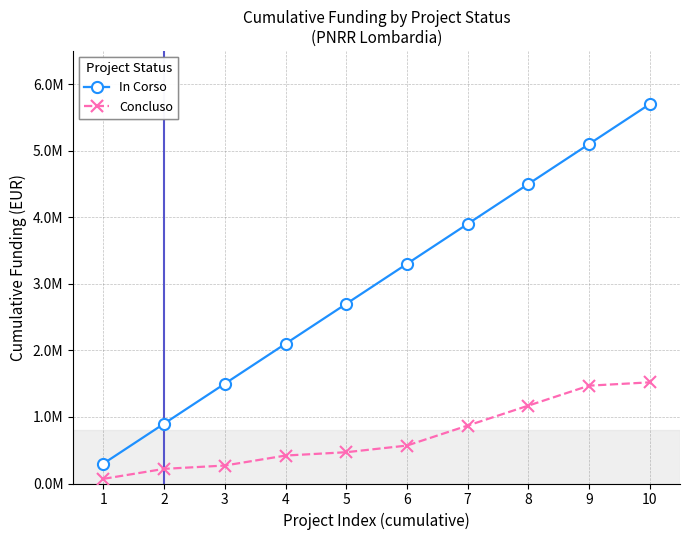

What are all the series names shown in the legend?

In Corso, Concluso